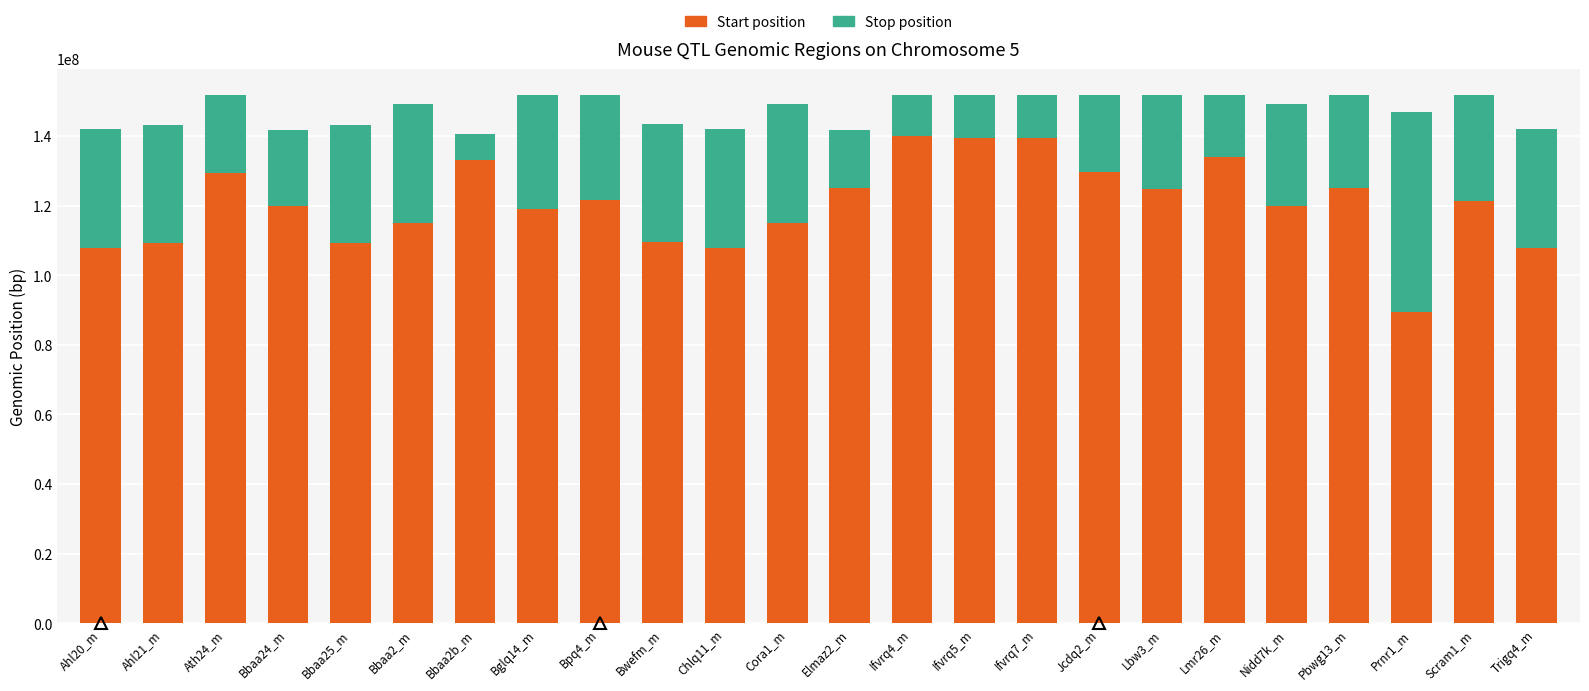

What is the total value across all series at Ifvrq7_m?

151658149